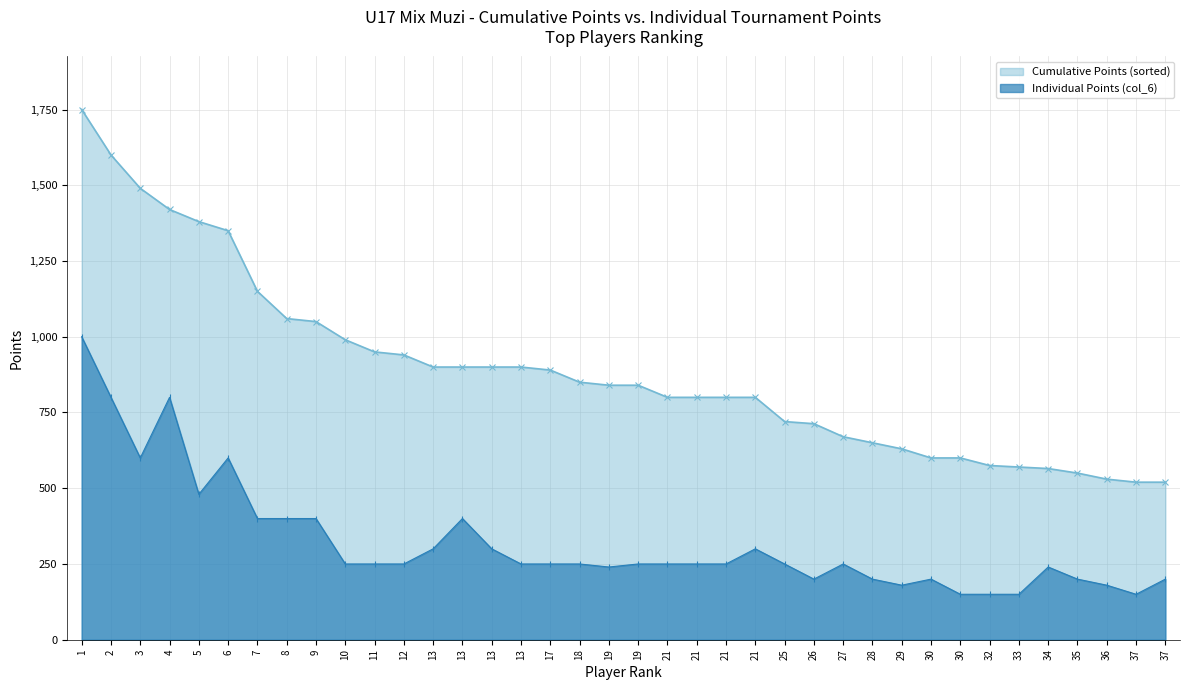

True or false: Cumulative Points (sorted) and Individual Points (col_6) intersect in this chart.

False